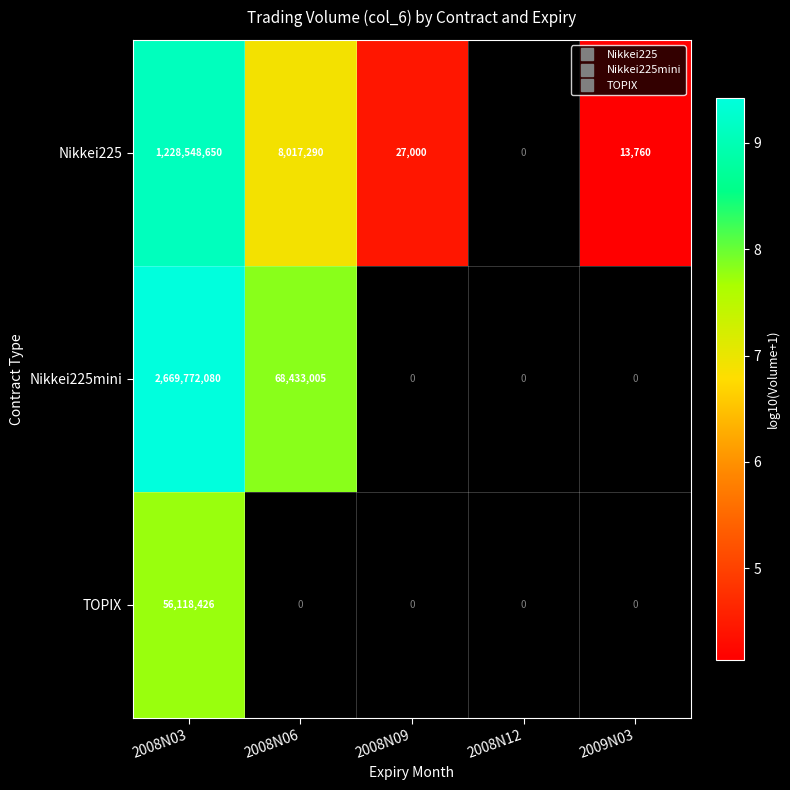

What is the approximate value of TOPIX at 2008N03?

7.7